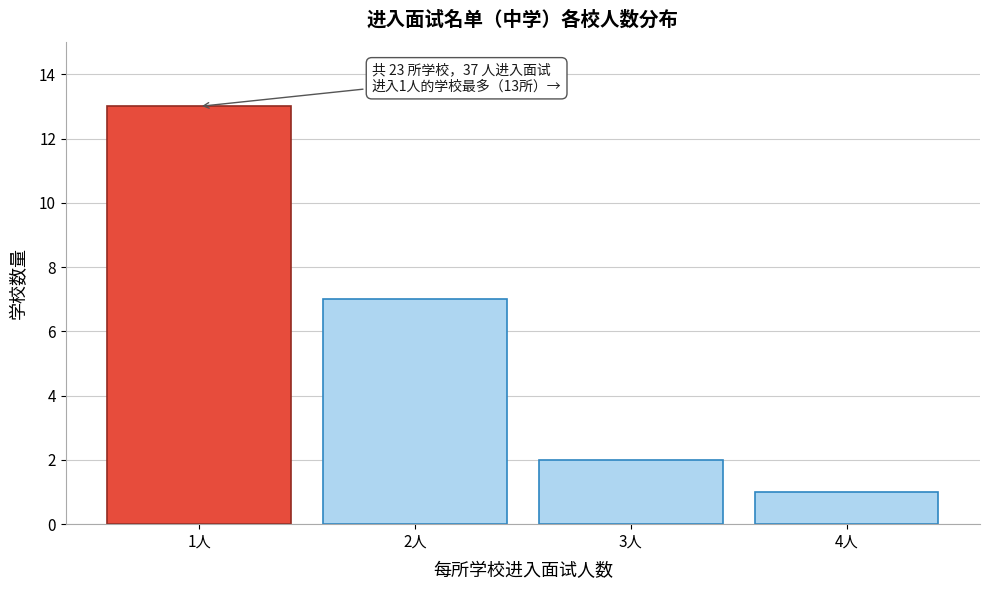

Reading right to left, what are all the values shown in this chart?

4人=1	3人=2	2人=7	1人=13